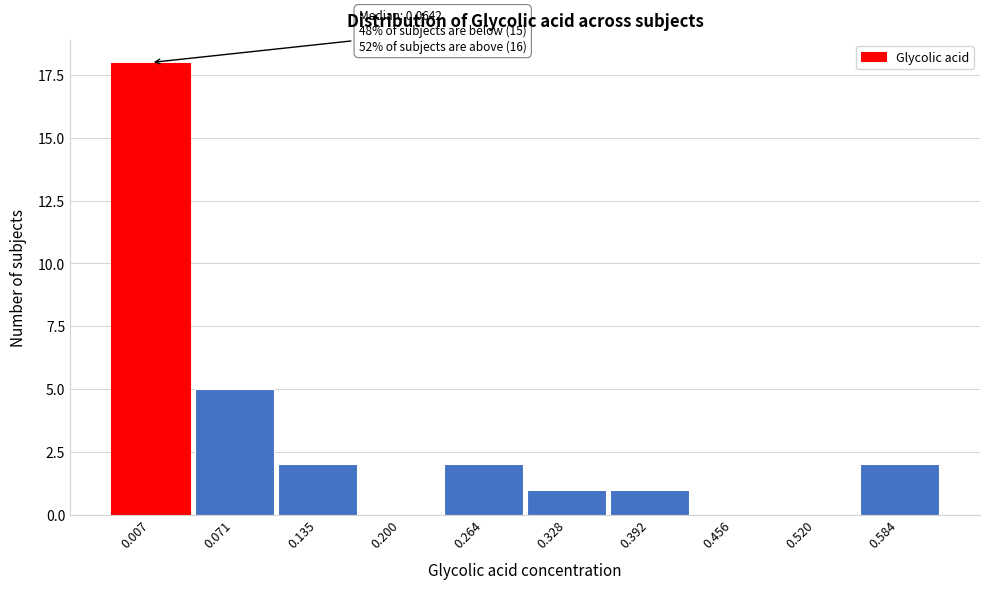

Reading right to left, transcribe all the data shown in this chart.

0.584=2	0.520=0	0.456=0	0.392=1	0.328=1	0.264=2	0.200=0	0.135=2	0.071=5	0.007=18